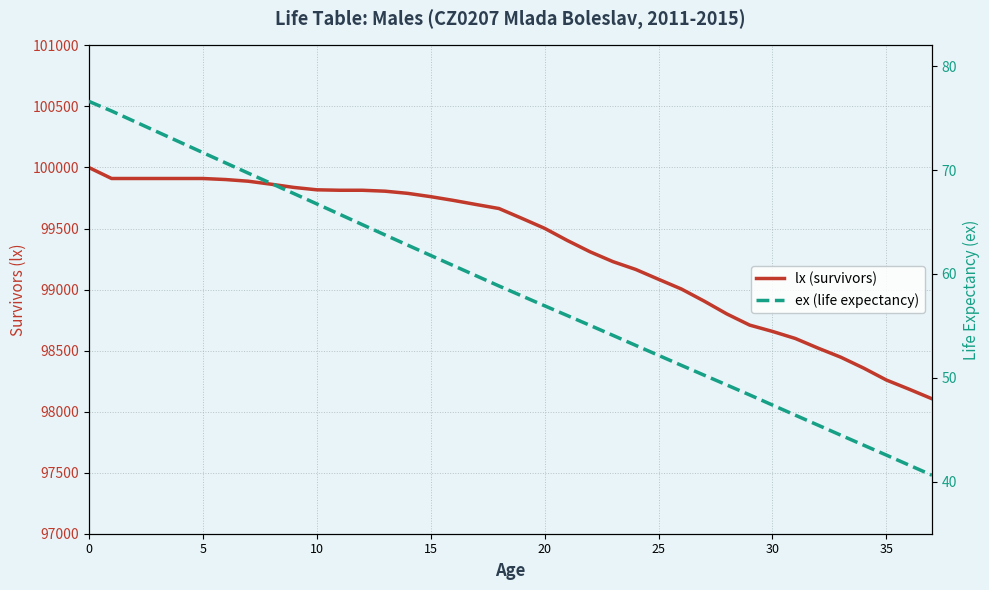

The lx (survivors) series shows 99583.6 at 19. True or false?

True